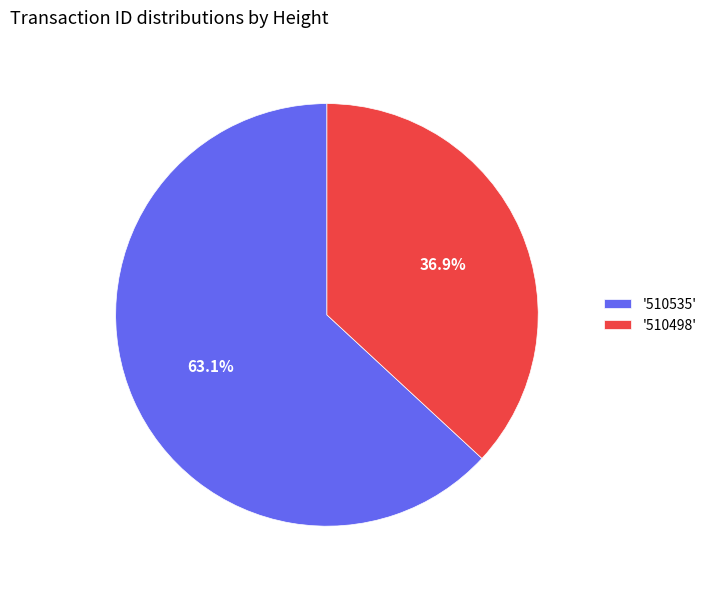

Which category has the smallest portion of the pie?

'510498'